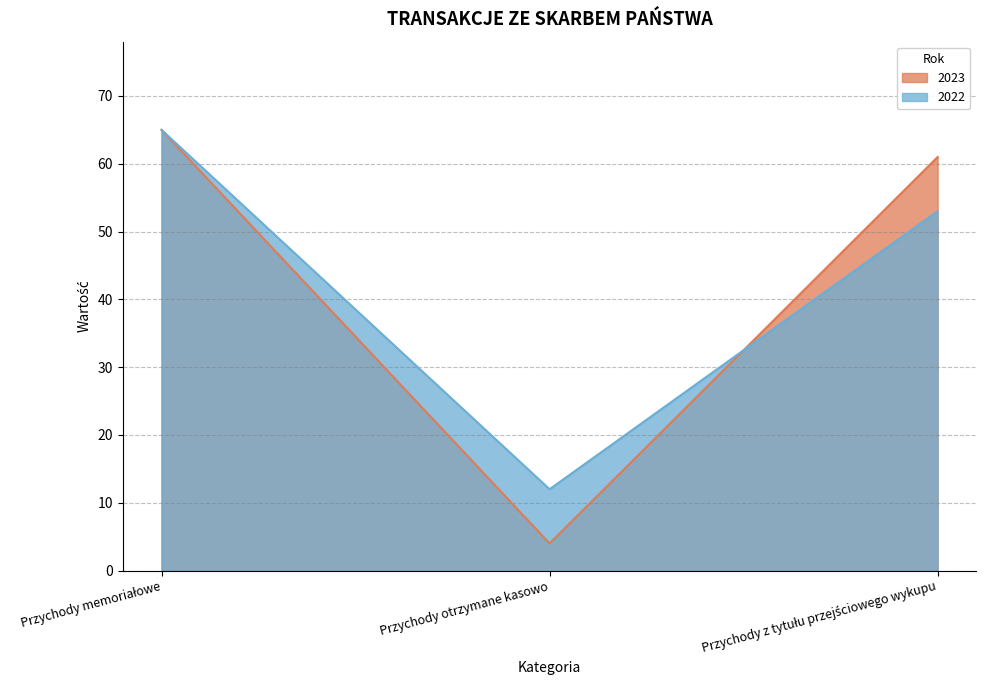

What is the label of the 1st point from the left?

Przychody memoriałowe